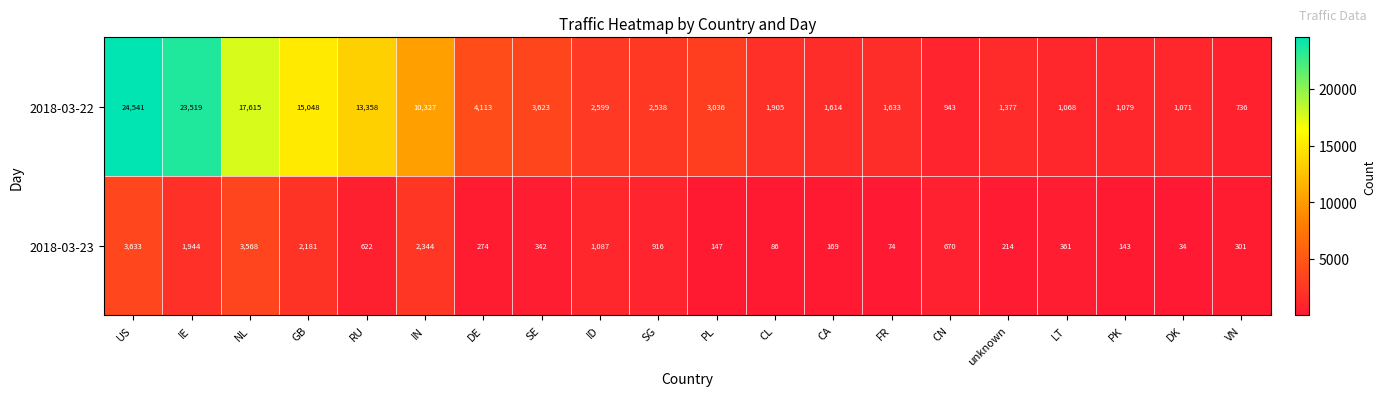

What is the greatest value displayed?

24541